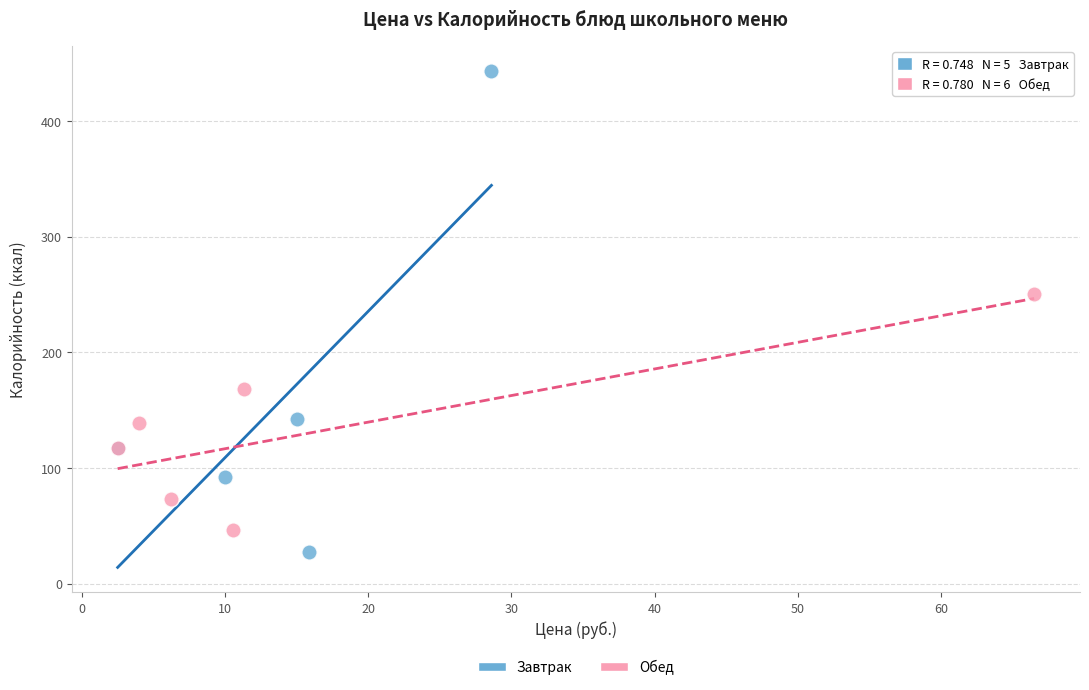

Which series has the largest Y range (max minus min)?

Завтрак